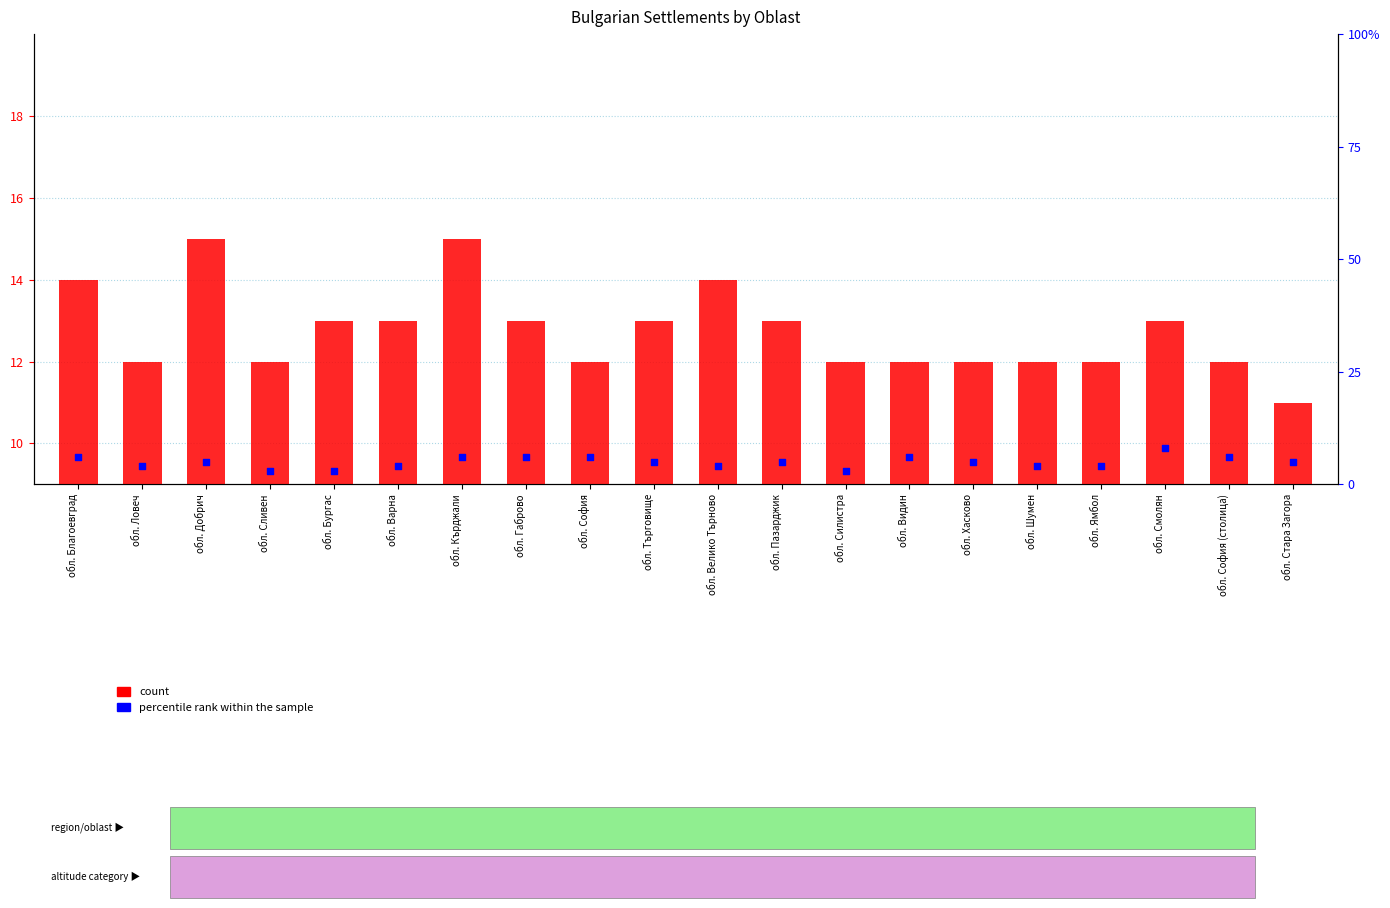

At which category is the sum across all series the highest?

обл. Кърджали